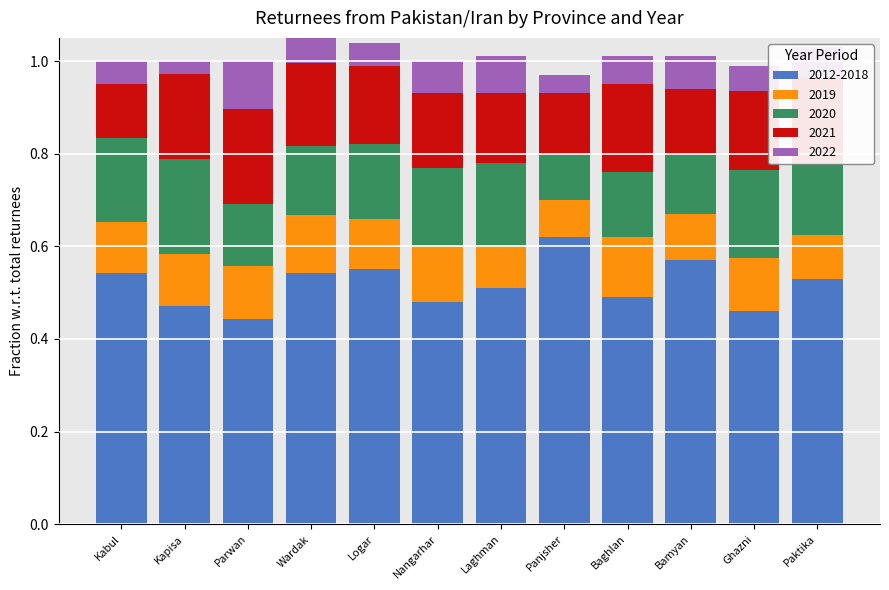

Is it true that 2012-2018 equals 0.5 at Kabul?

True